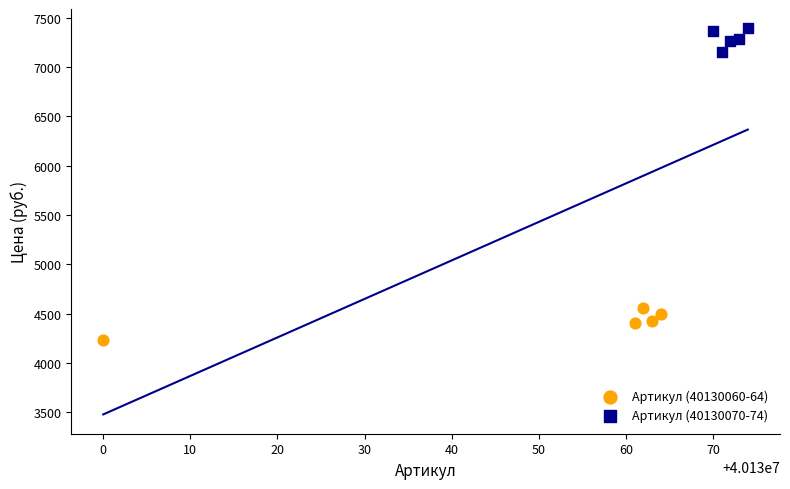

Which series contains the lowest Y value?

Артикул (40130060-64)